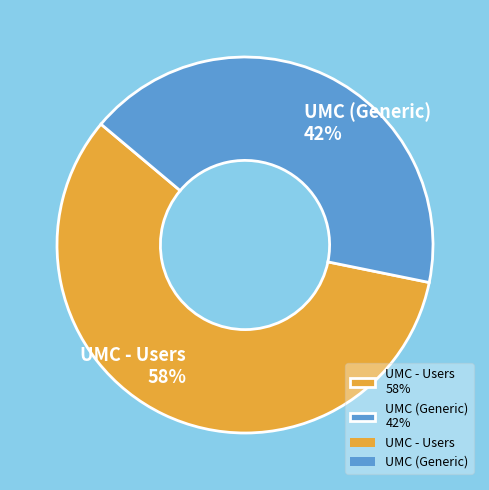

How many slices are in this pie chart?

2